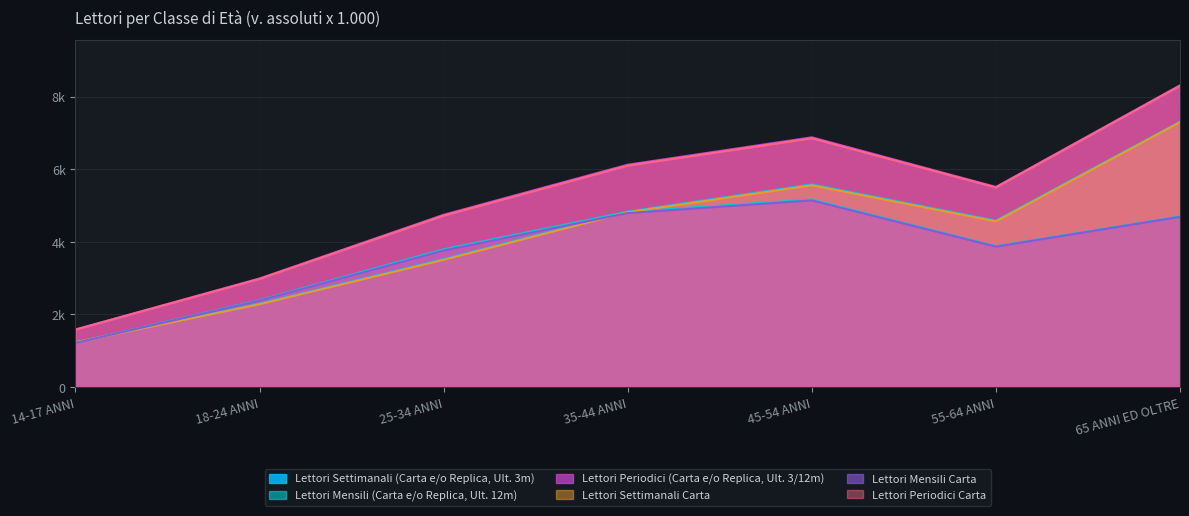

True or false: Lettori Periodici Carta has more than 0 interior local peaks.

True